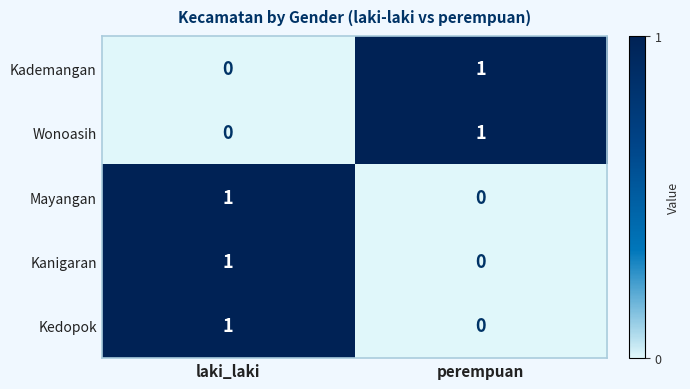

Is it true that Wonoasih equals 1 at perempuan?

True